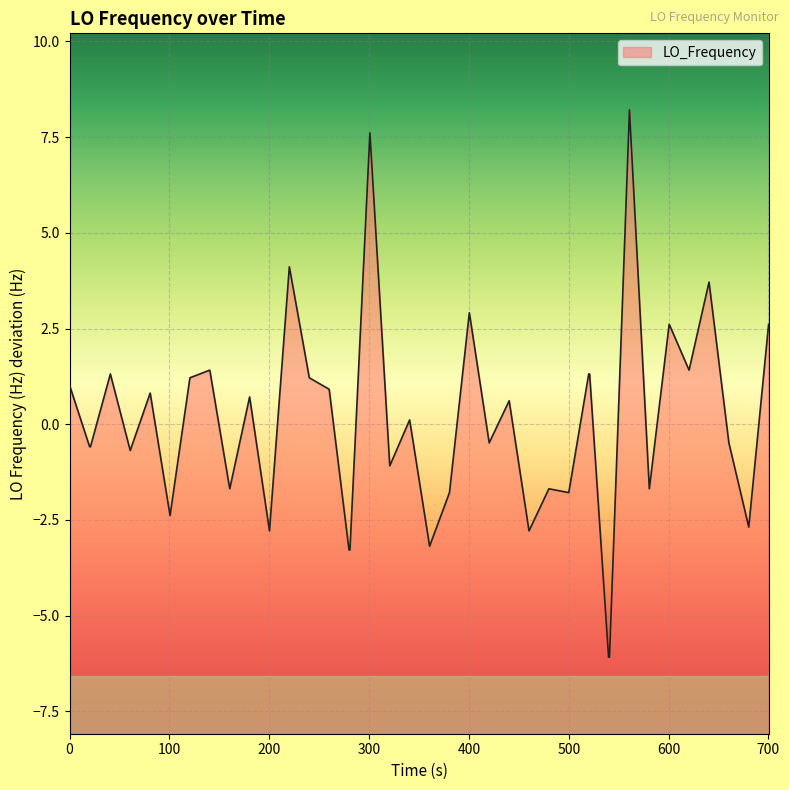

How many lines are shown in the chart?

1